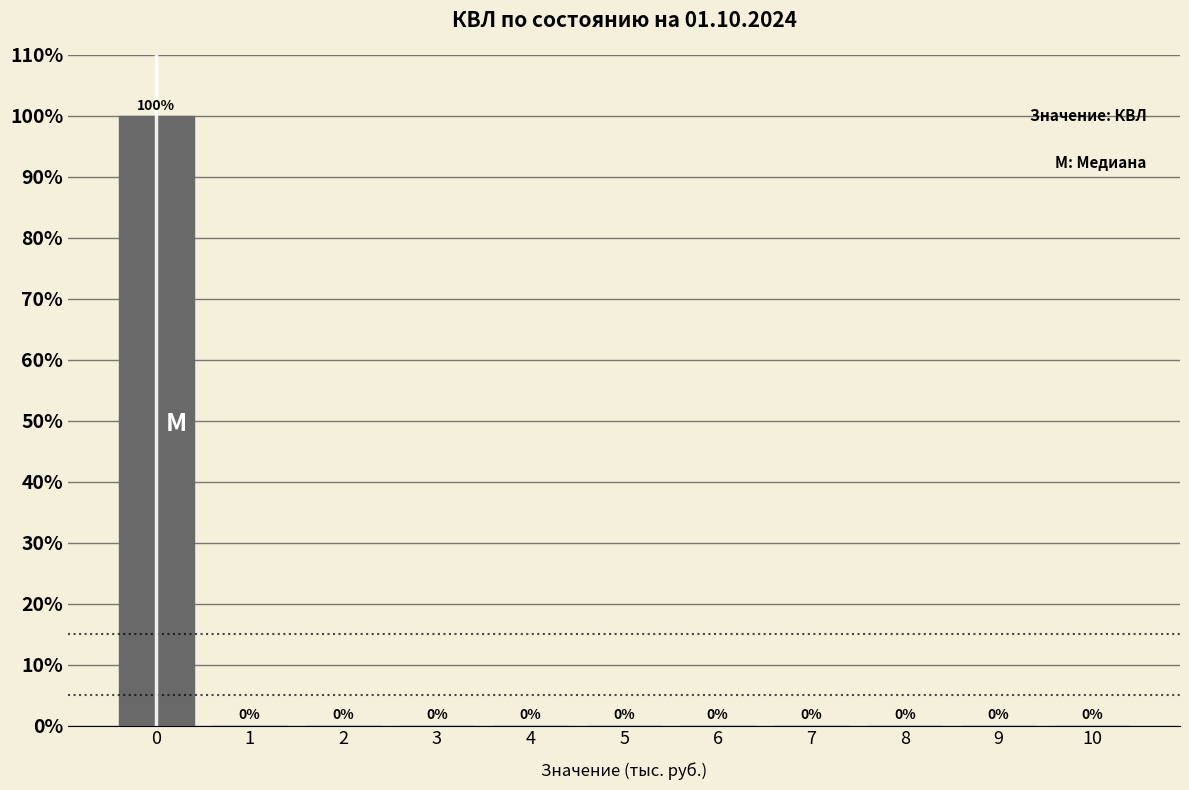

Reading left to right, what are all the values shown in this chart?

0=100	1=0	2=0	3=0	4=0	5=0	6=0	7=0	8=0	9=0	10=0